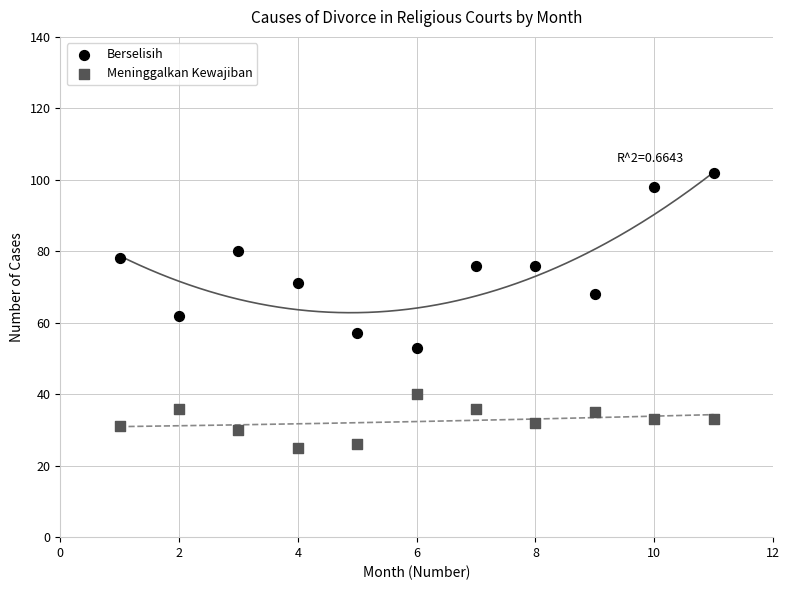

Which series contains the lowest Y value?

Meninggalkan Kewajiban